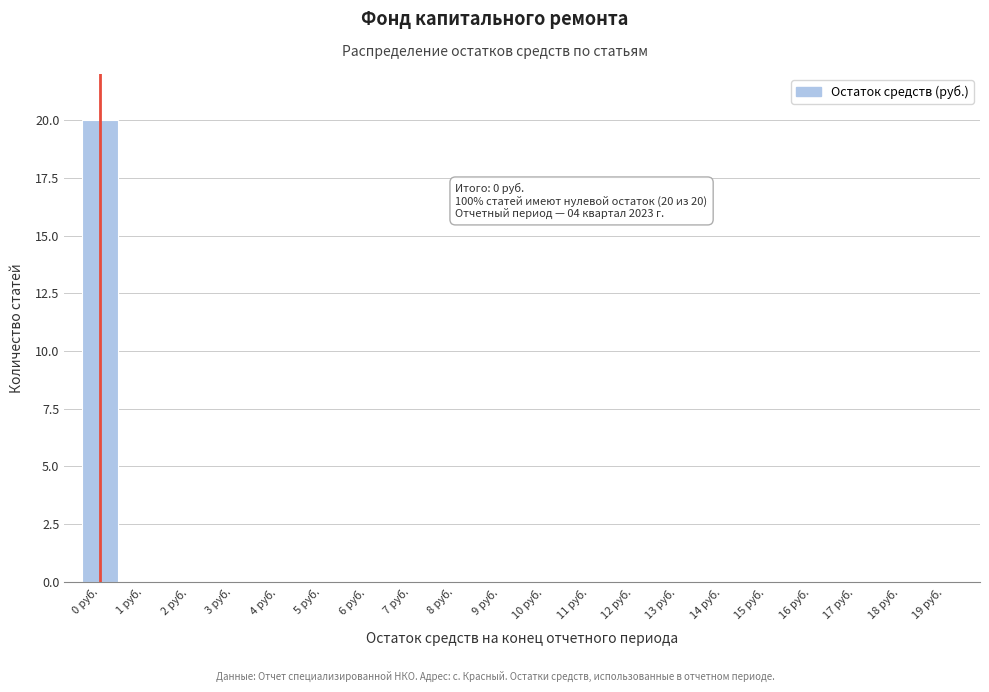

Reading left to right, list all the values displayed in this chart.

0 руб.=20	1 руб.=0	2 руб.=0	3 руб.=0	4 руб.=0	5 руб.=0	6 руб.=0	7 руб.=0	8 руб.=0	9 руб.=0	10 руб.=0	11 руб.=0	12 руб.=0	13 руб.=0	14 руб.=0	15 руб.=0	16 руб.=0	17 руб.=0	18 руб.=0	19 руб.=0